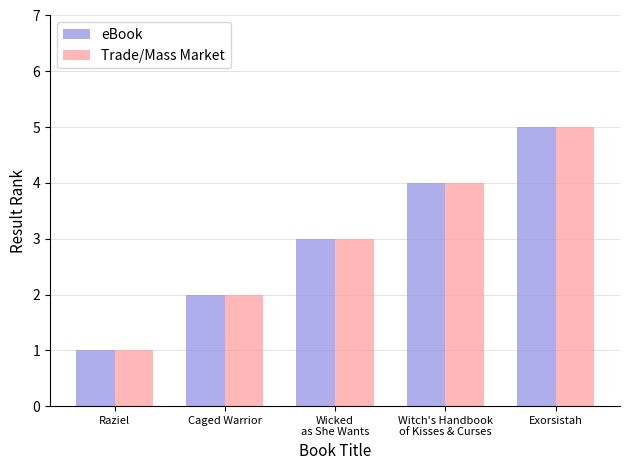

The value of Trade/Mass Market at Caged Warrior is 2. True or false?

True